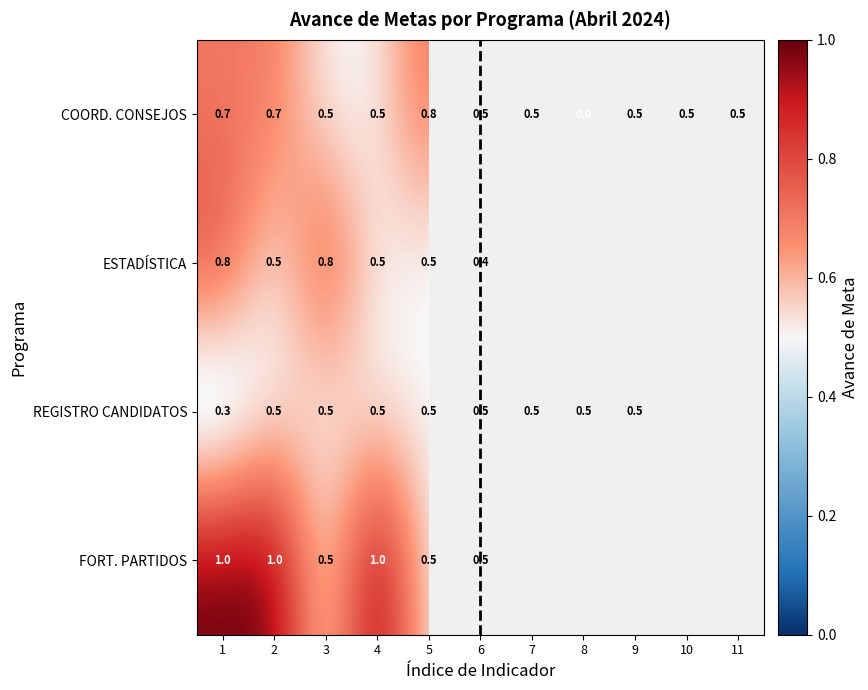

At how many categories does at least one series exceed 0?

11